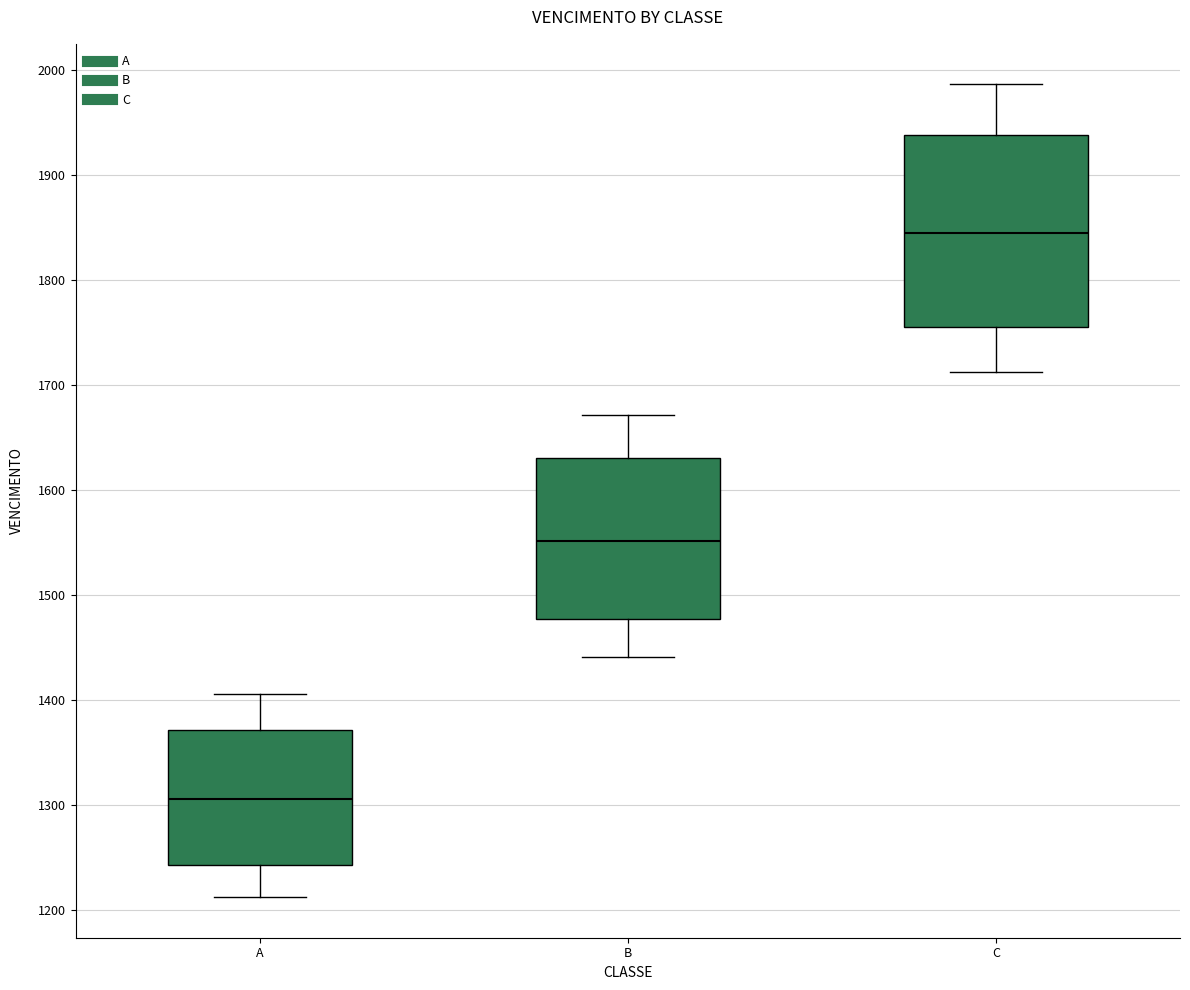

Reading left to right, transcribe this box plot: for each box, give where its median line is, the range the box spans, and where its two whiskers end, as read against the y-axis. The values are not printed on the chart, so give them approximately, as read against the axis.

A: median 1310, box 1240 to 1370, whiskers 1210 to 1410
B: median 1550, box 1480 to 1630, whiskers 1440 to 1670
C: median 1840, box 1760 to 1940, whiskers 1710 to 1990